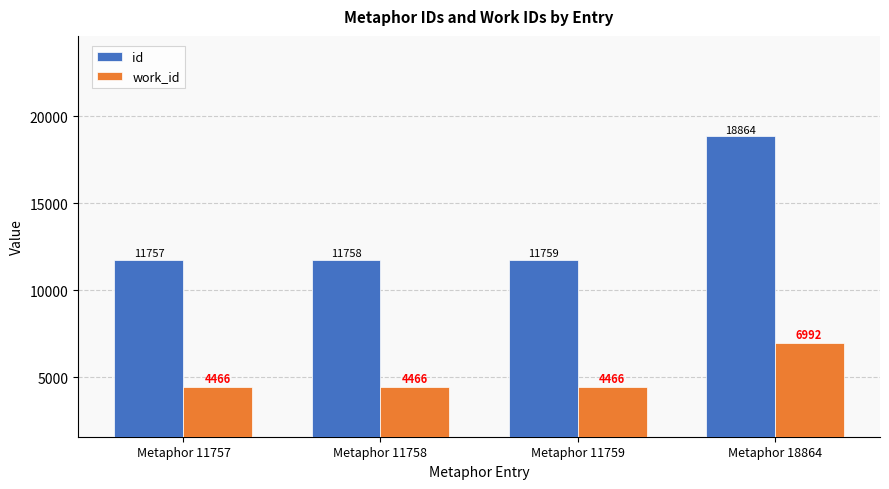

Which series has the widest spread of values?

id